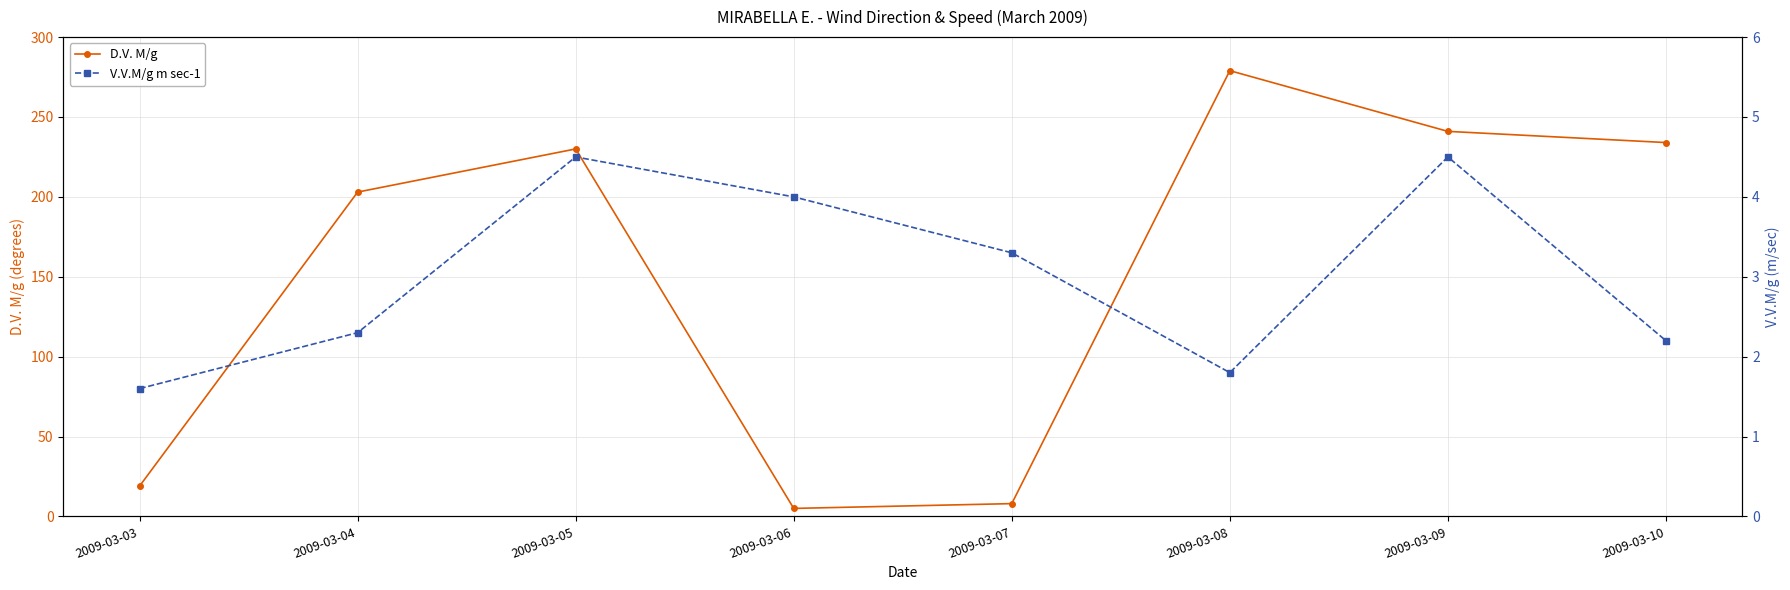

What is the value of the D.V. M/g point at the 2nd from the left?

203